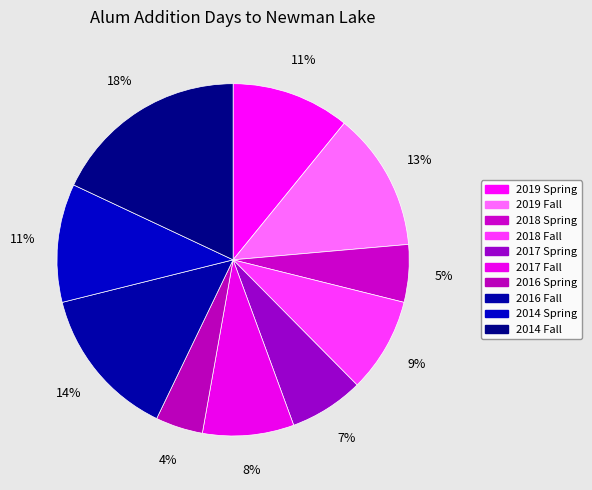

How many slices are in this pie chart?

10